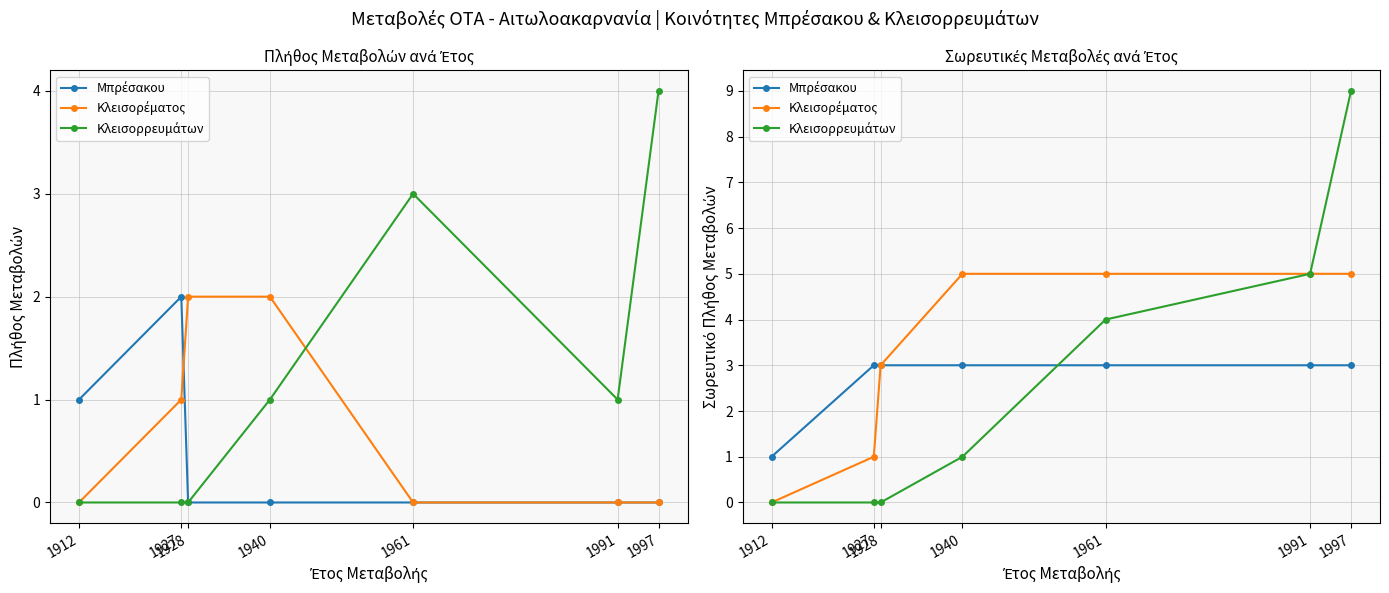

Rank the categories by Κλεισορρευμάτων value from highest to lowest.

1997, 1991, 1961, 1940, 1912, 1927, 1928